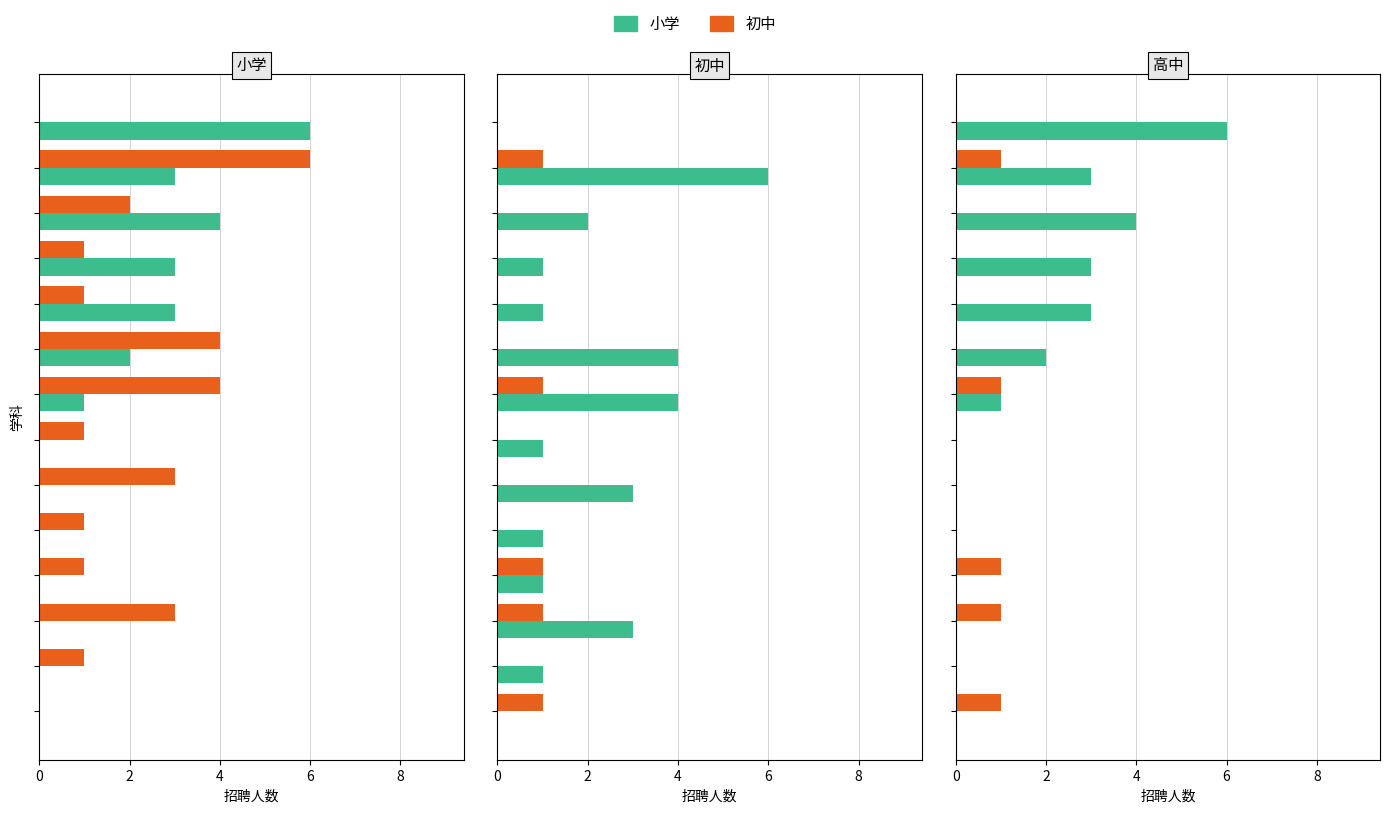

Reading left to right, what are all the values shown in this chart?

小学: 6	3	4	3	3	2	1	0	0	0	0	0	0	0
初中: 0	6	2	1	1	4	4	1	3	1	1	3	1	0
高中: 0	1	0	0	0	0	1	0	0	0	1	1	0	1